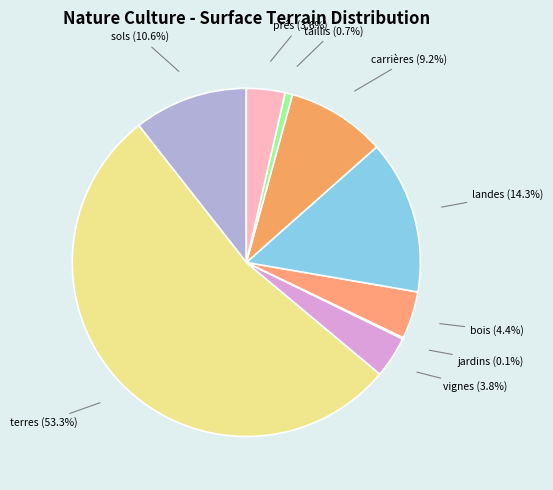

The bois slice represents 16% of the pie. True or false?

False